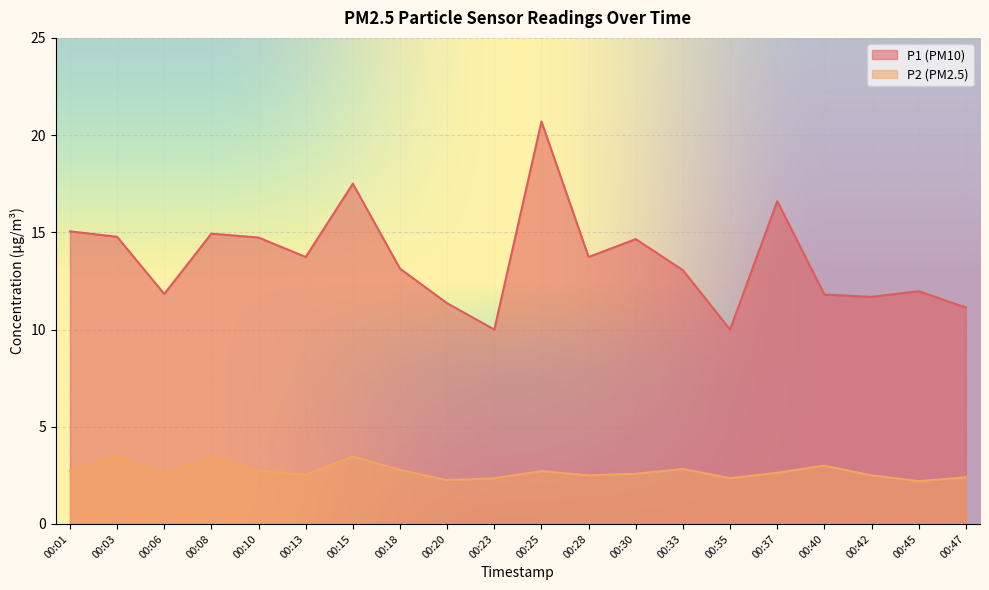

How many data points does each series have?

20